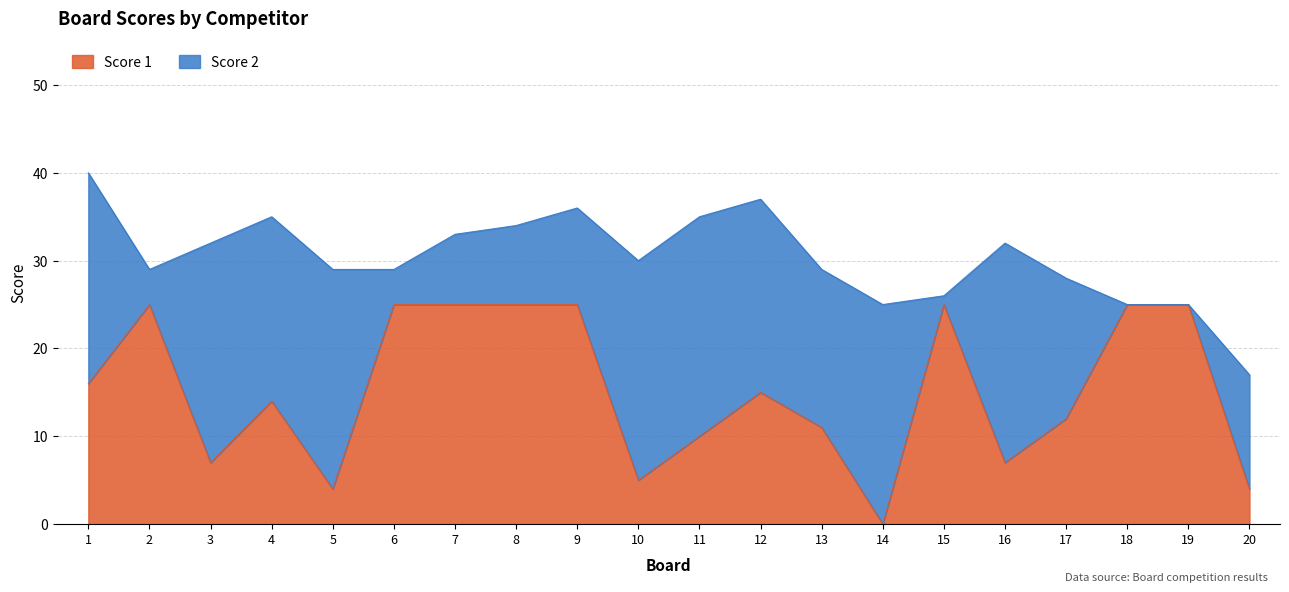

At which label is the value closest to 12?

17